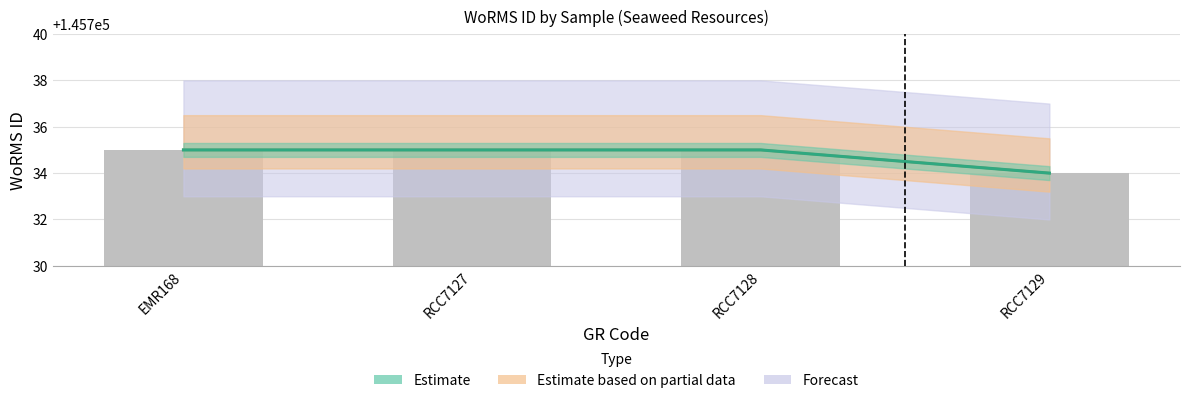

Which has a higher value, RCC7129 or RCC7127?

RCC7127